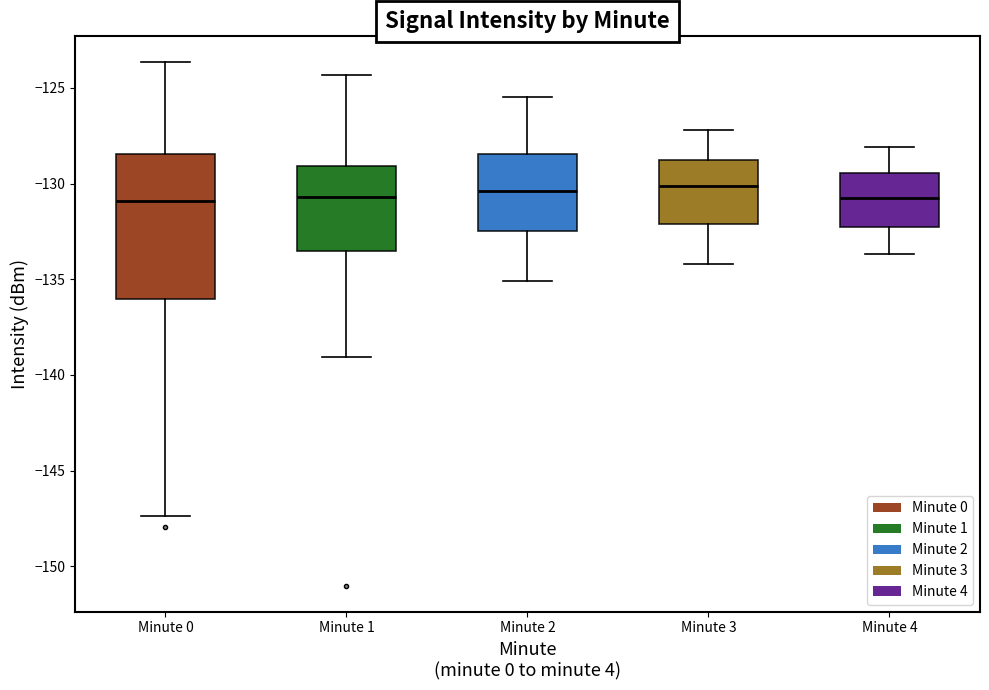

Reading left to right, read every box against the y-axis: the position of its median line, the range the box covers, and the ends of its whiskers. The values are not printed on the chart, so give them approximately, as read against the axis.

Minute 0: median -131.0, box -136.0 to -128.5, whiskers -147.5 to -123.5
Minute 1: median -130.5, box -133.5 to -129.0, whiskers -139.0 to -124.5
Minute 2: median -130.5, box -132.5 to -128.5, whiskers -135.0 to -125.5
Minute 3: median -130.0, box -132.0 to -128.5, whiskers -134.0 to -127.0
Minute 4: median -130.5, box -132.0 to -129.5, whiskers -133.5 to -128.0